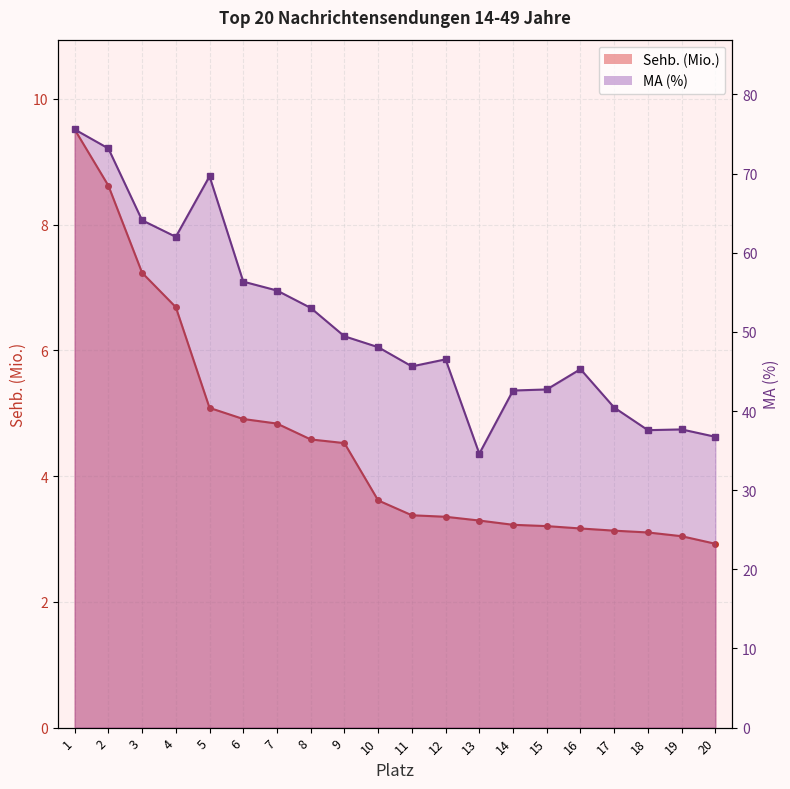

True or false: MA (%) has a value of 36.7 at 20.

True